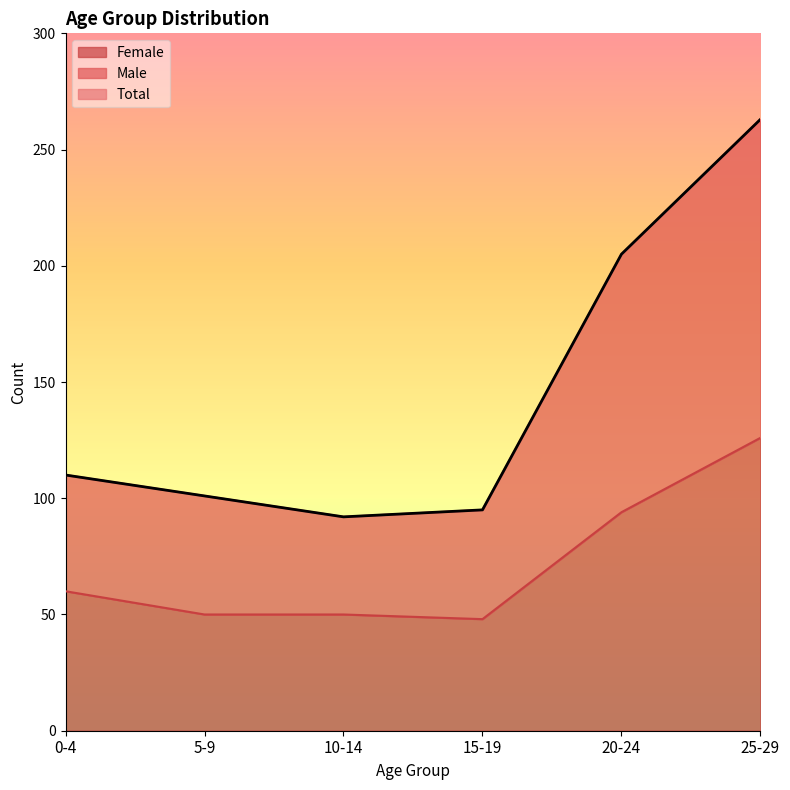

The Female series shows 76 at 15-19. True or false?

False